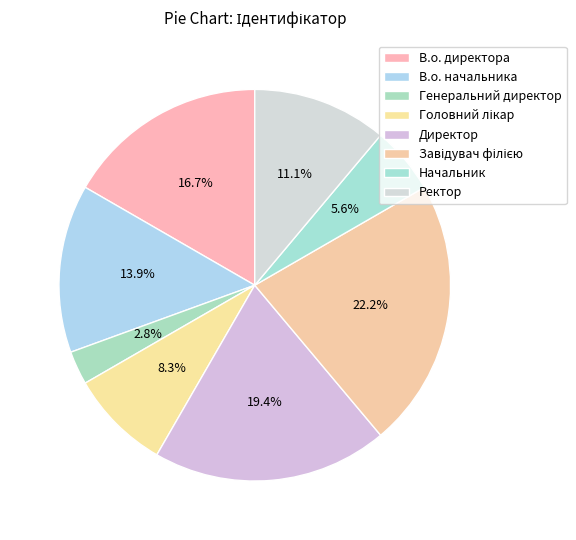

Does Ректор account for over 50% of the chart?

No